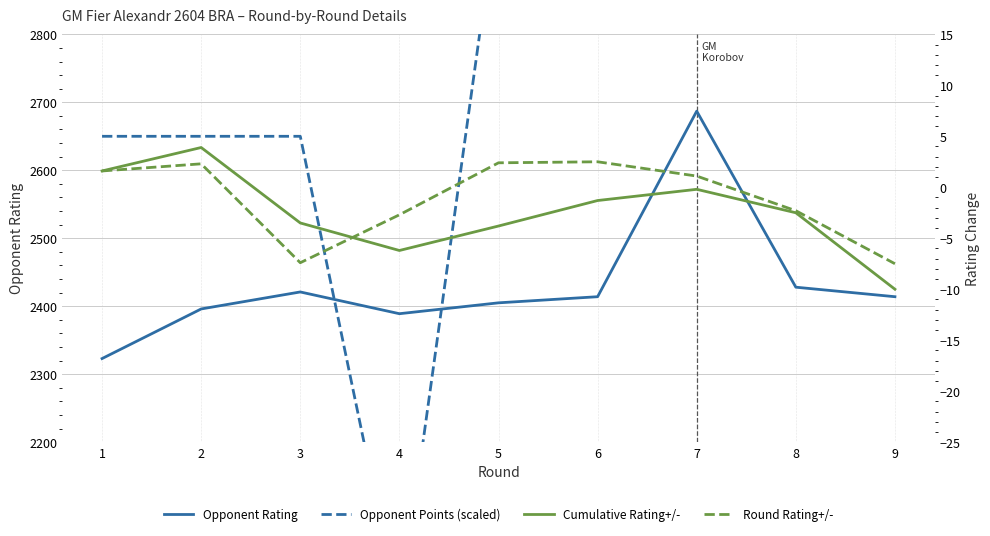

How many interior local peaks does the Opponent Points (scaled) series have?

1